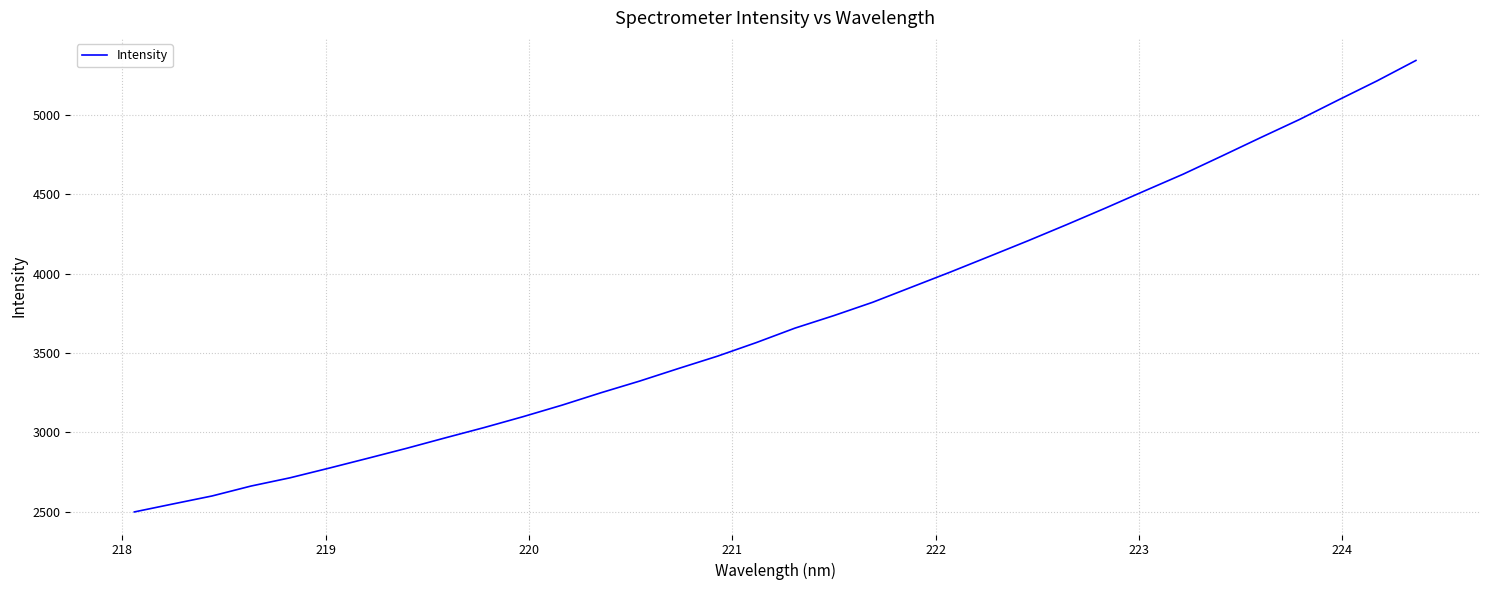

What is the minimum value shown in the chart?

2499.5